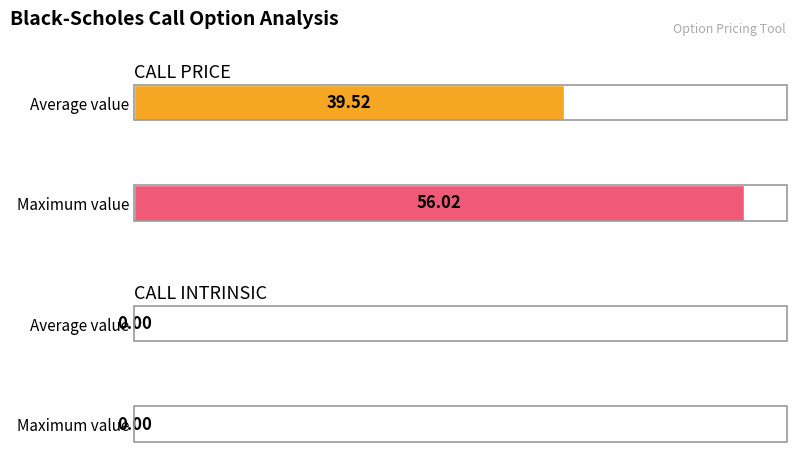

Which series has the largest range (max minus min)?

CALL PRICE